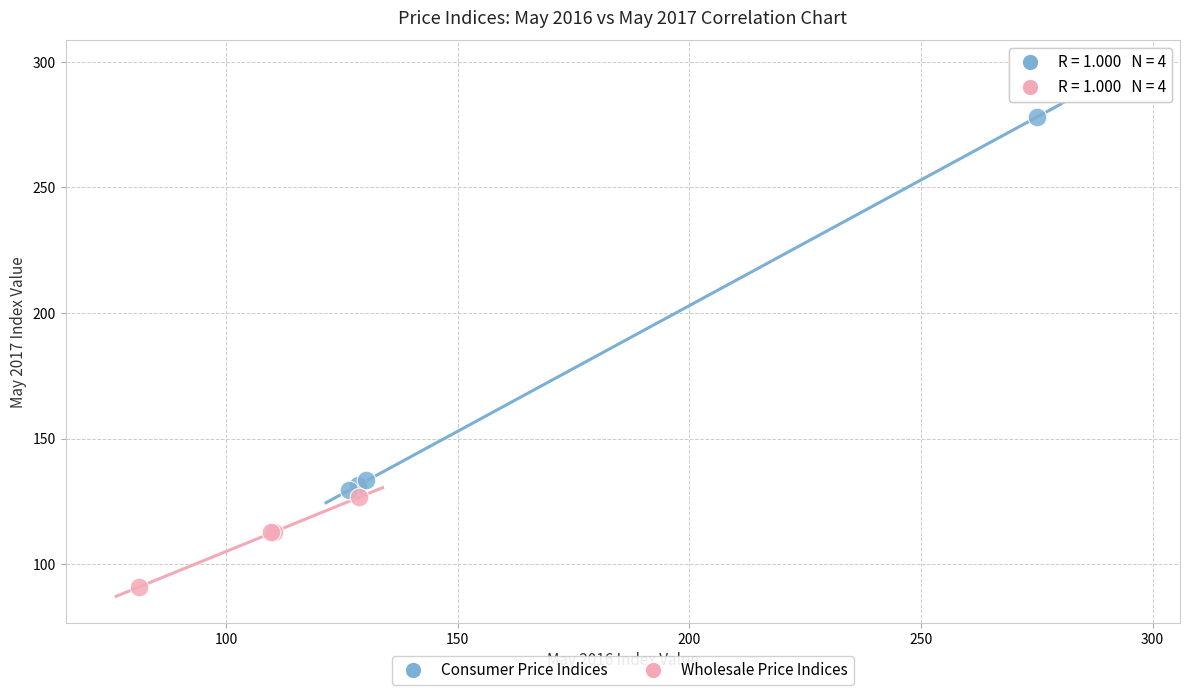

Which series has the largest Y range (max minus min)?

Consumer Price Indices